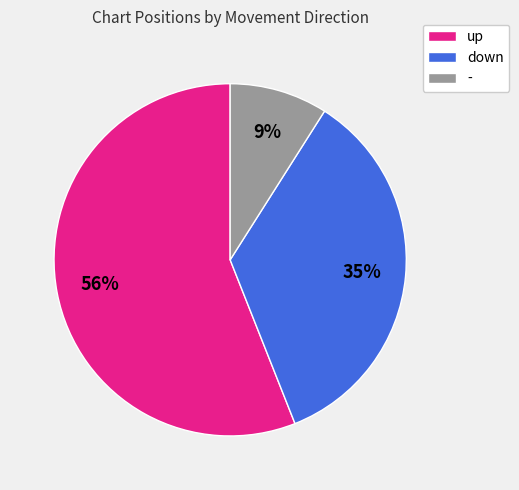

To the nearest percent, what is the difference between the largest and smallest slice percentages?

47%